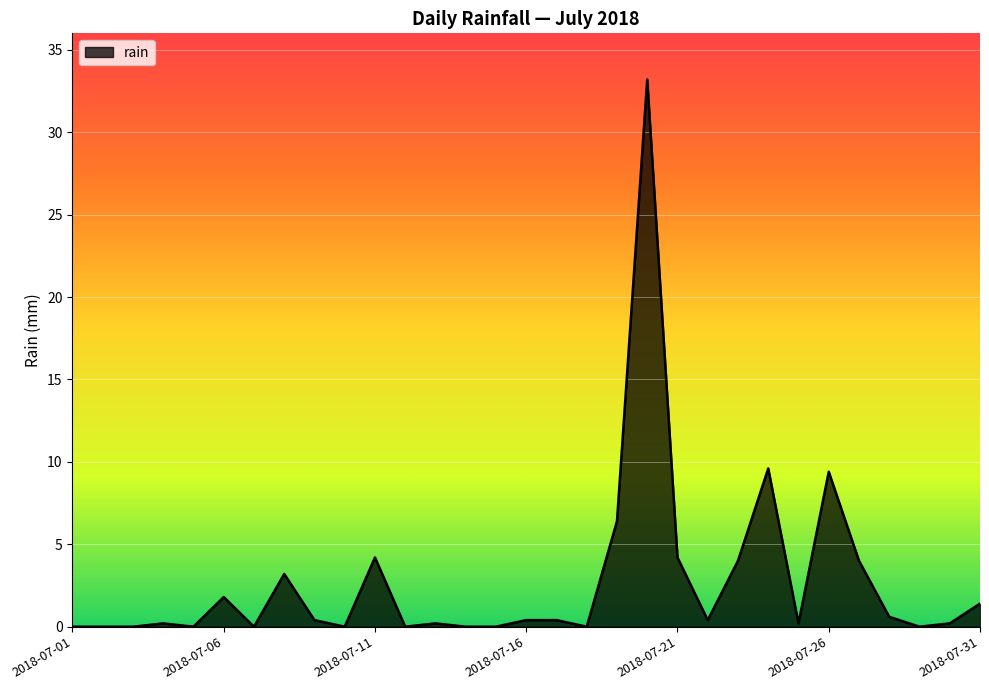

What is the difference between the maximum and minimum values?

33.2